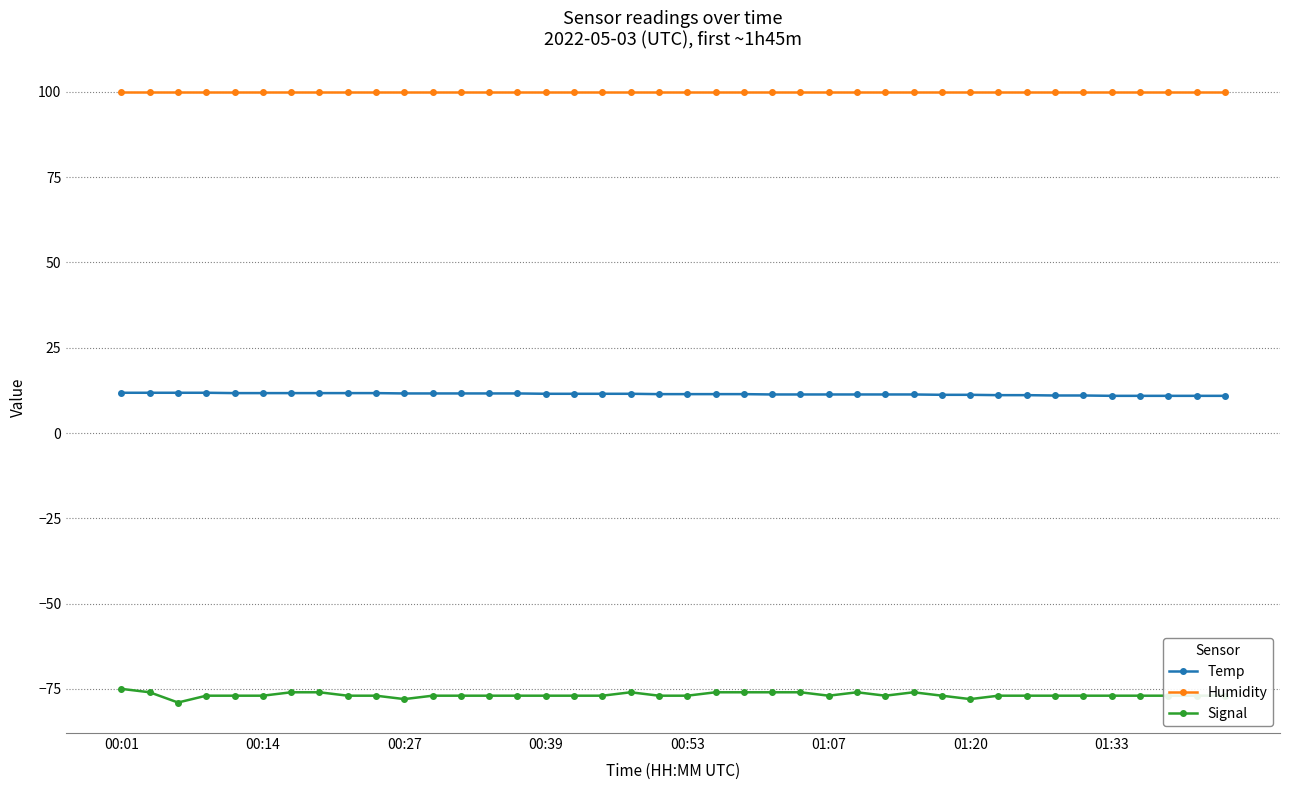

What is the value of the Signal point at the 4th from the left?

-77.0